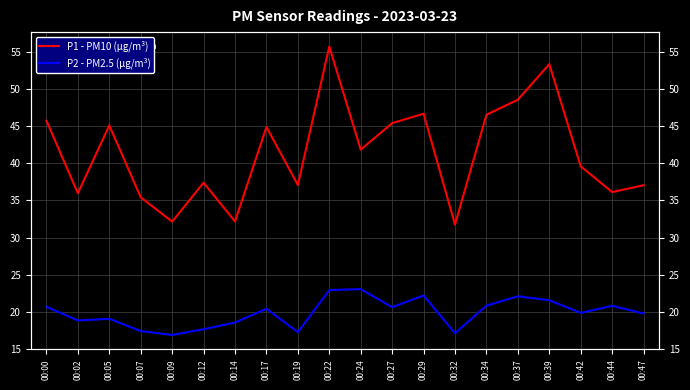

Between 00:02 and 00:32, which series saw the biggest shift?

P1 - PM10 (µg/m³)